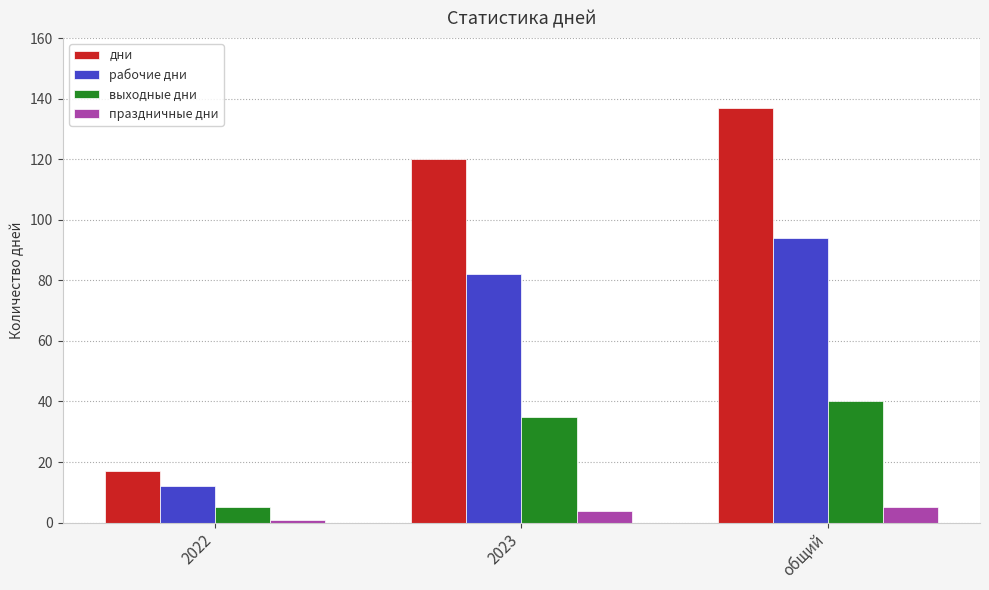

What is the difference between the maximum and second lowest values in the выходные дни series?

5